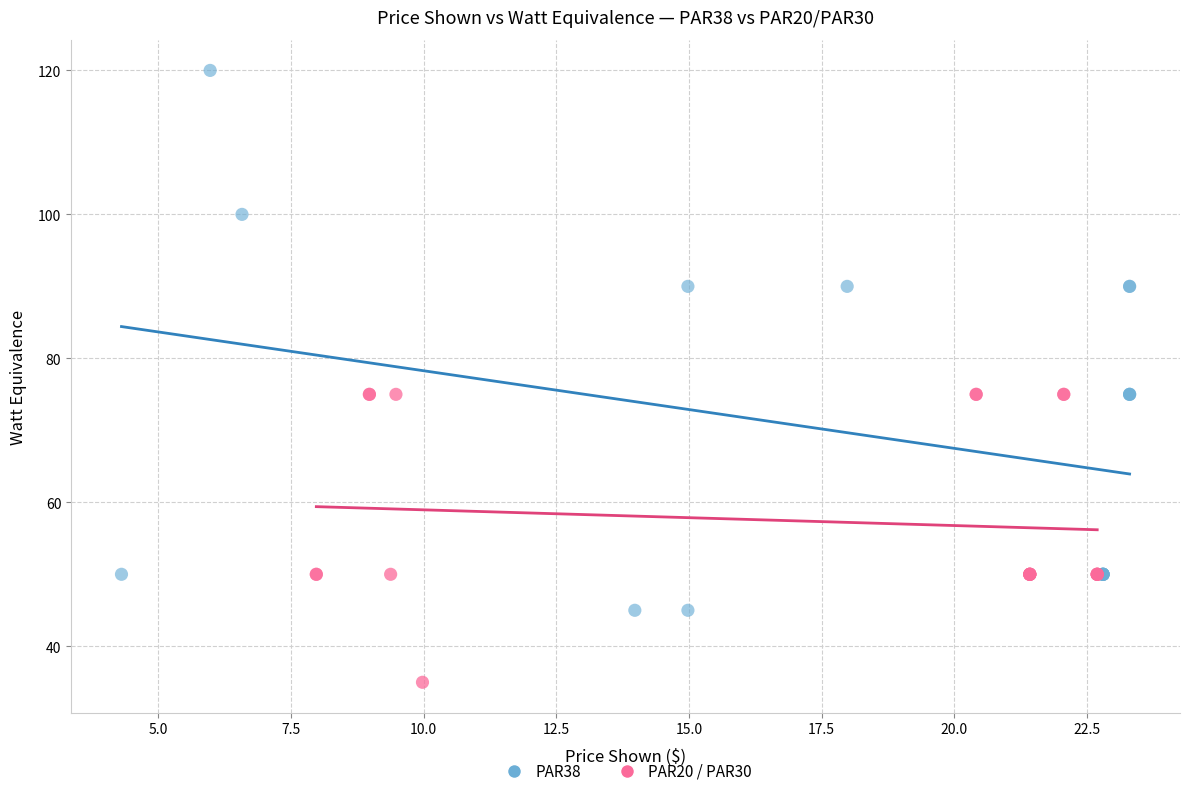

Which series has the largest Y range (max minus min)?

PAR38